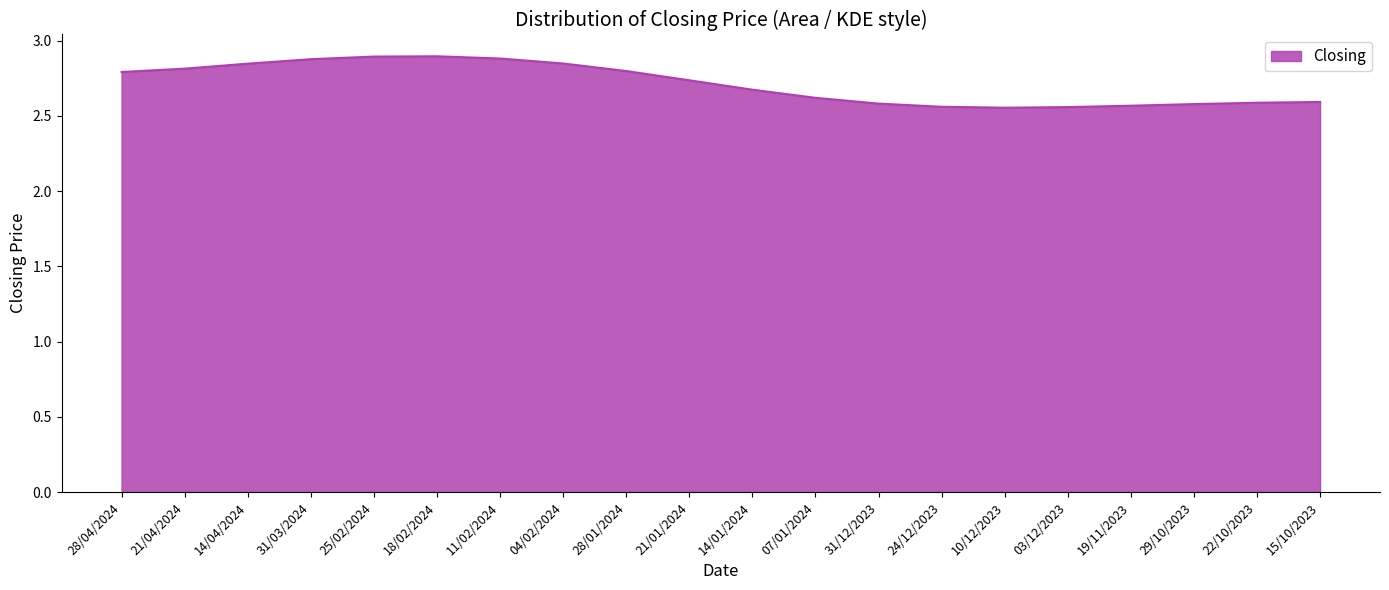

True or false: the data shows 2.6 at 19/11/2023.

True